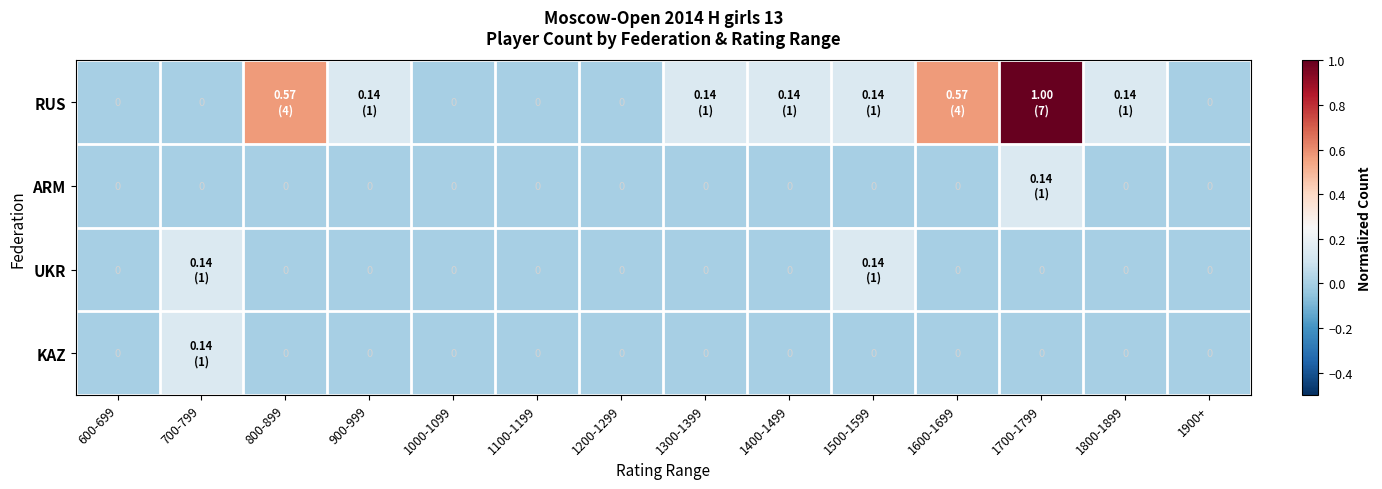

List the labels in order of RUS value, largest first.

1700-1799, 800-899, 1600-1699, 900-999, 1300-1399, 1400-1499, 1500-1599, 1800-1899, 600-699, 700-799, 1000-1099, 1100-1199, 1200-1299, 1900+